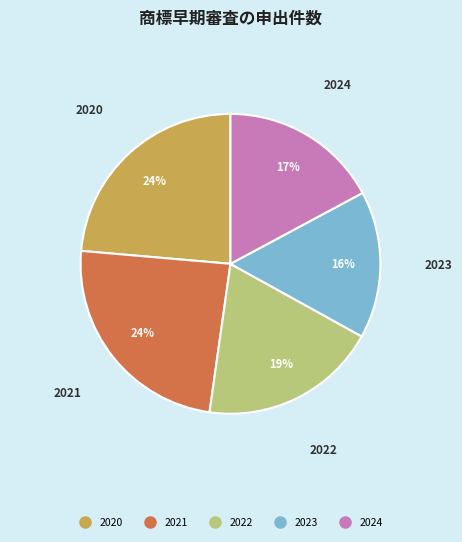

Is it true that 2023 is 29% of the pie?

False